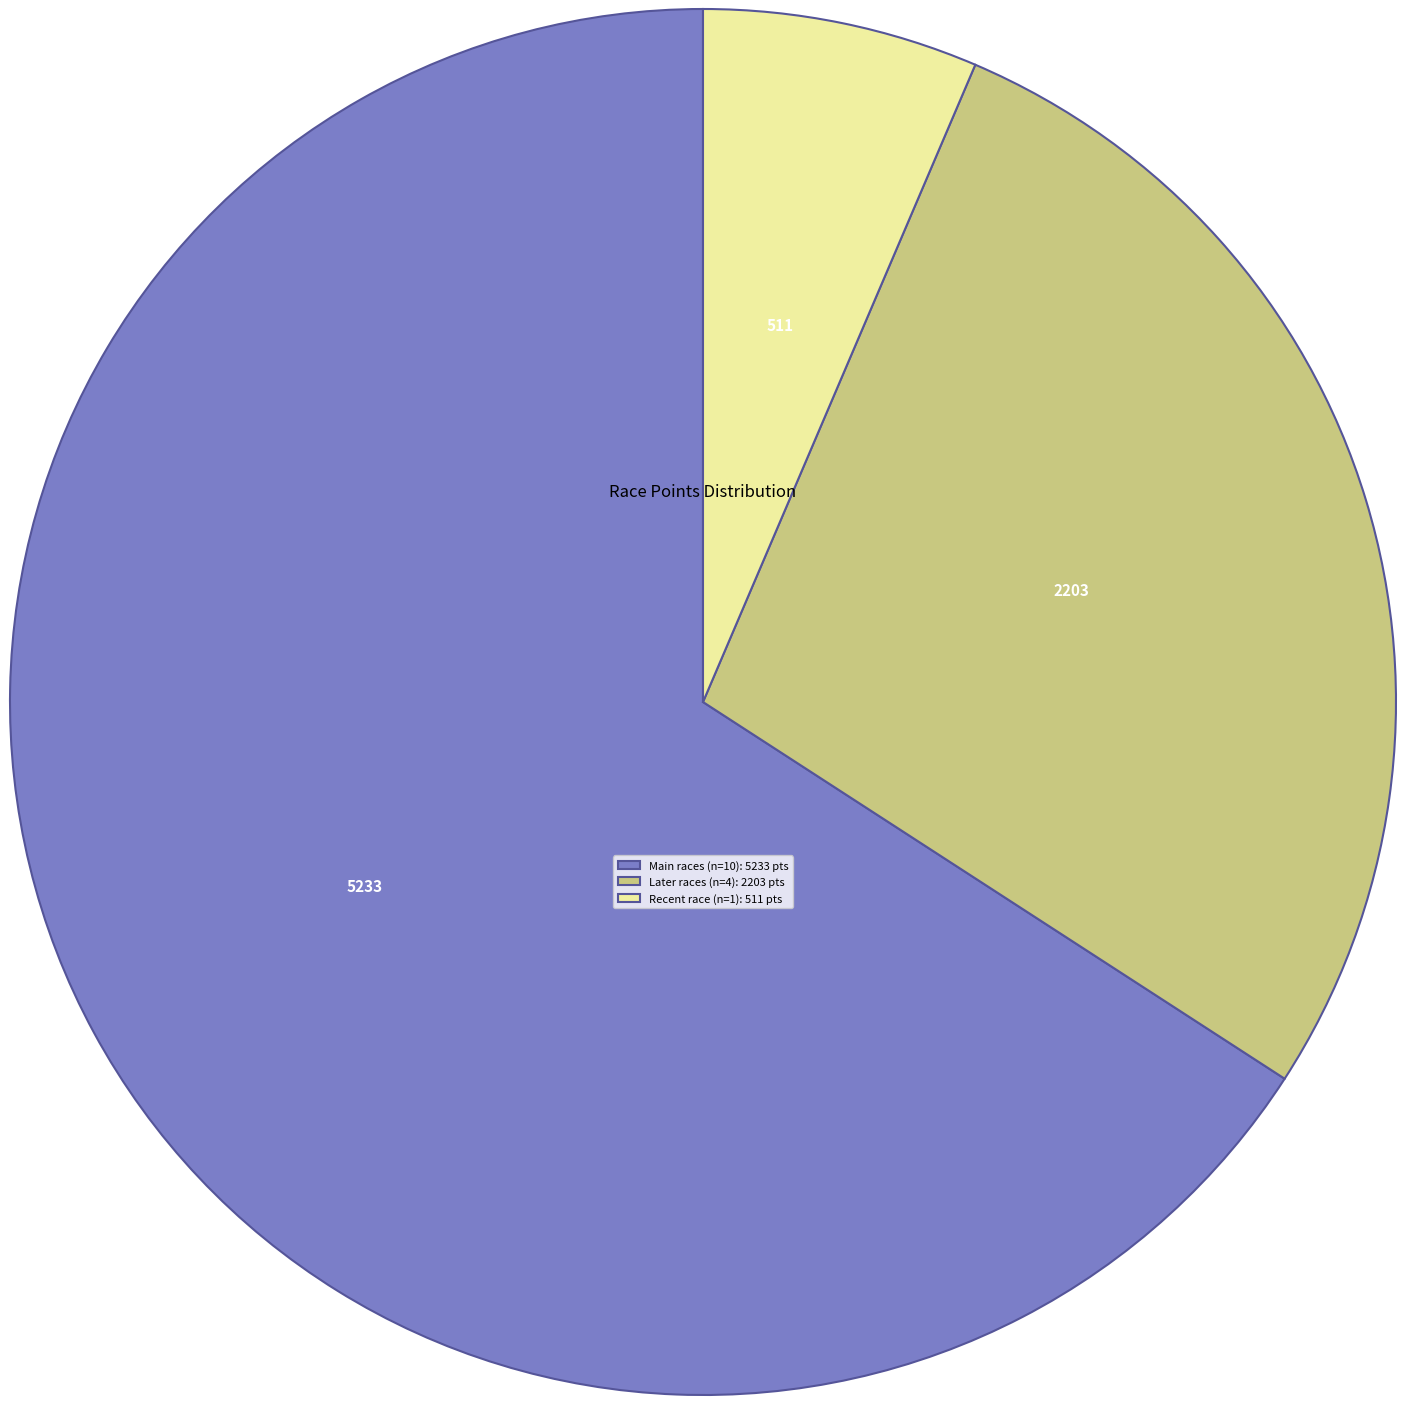

What is the smallest slice in the pie chart?

Recent race (n=1): 511 pts